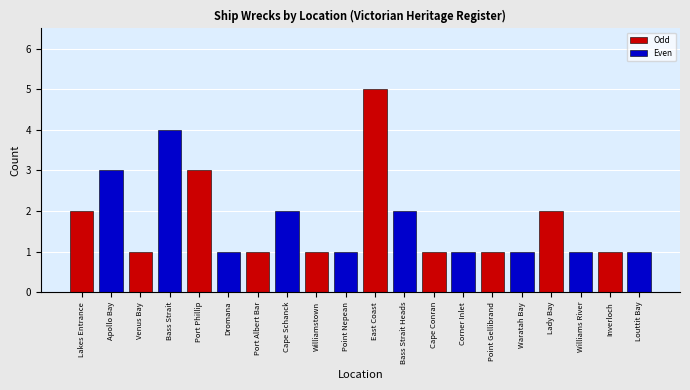

What is the minimum value shown in the chart?

1